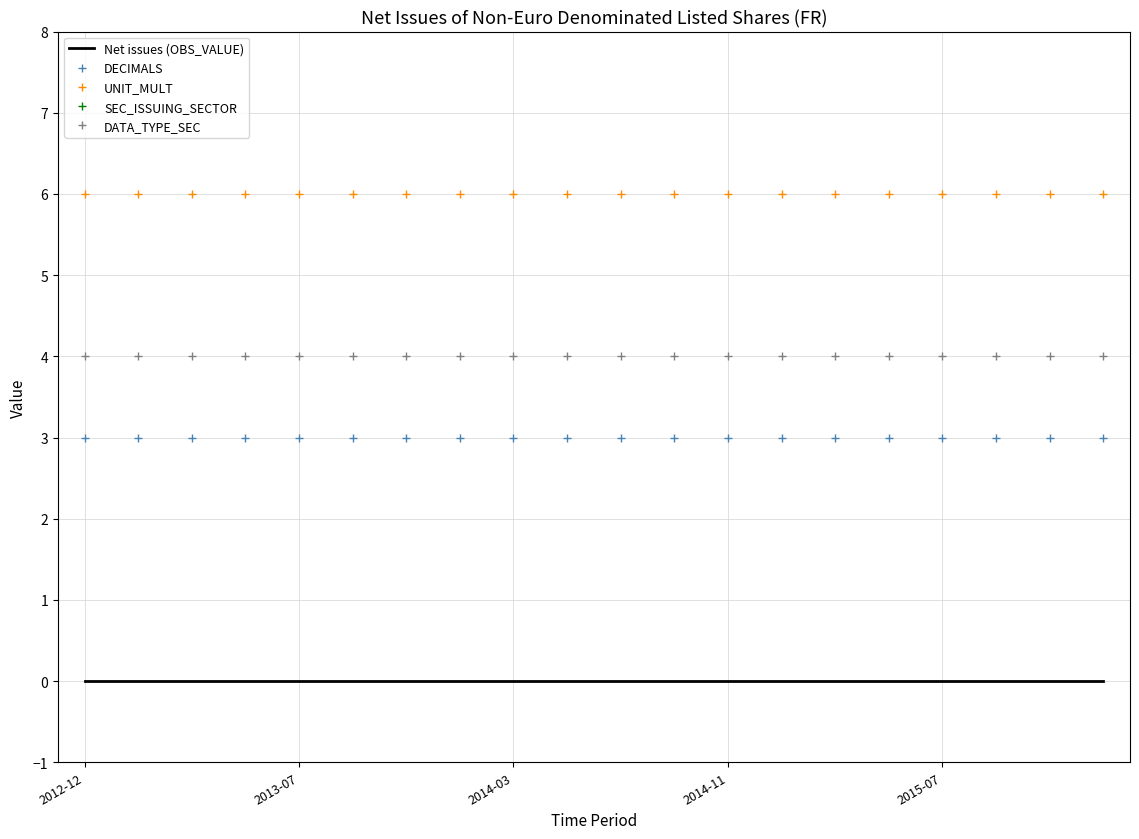

Does the chart have visible grid lines?

Yes